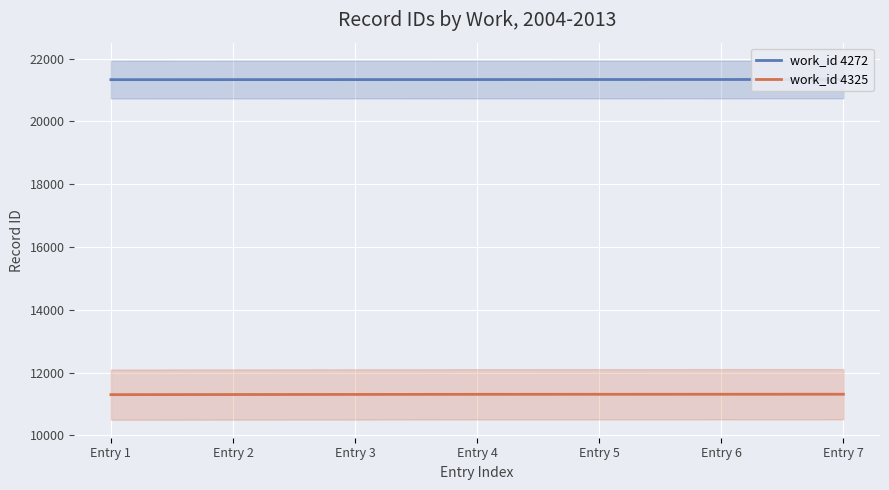

At which label is work_id 4325 closest to 11304?

Entry 3